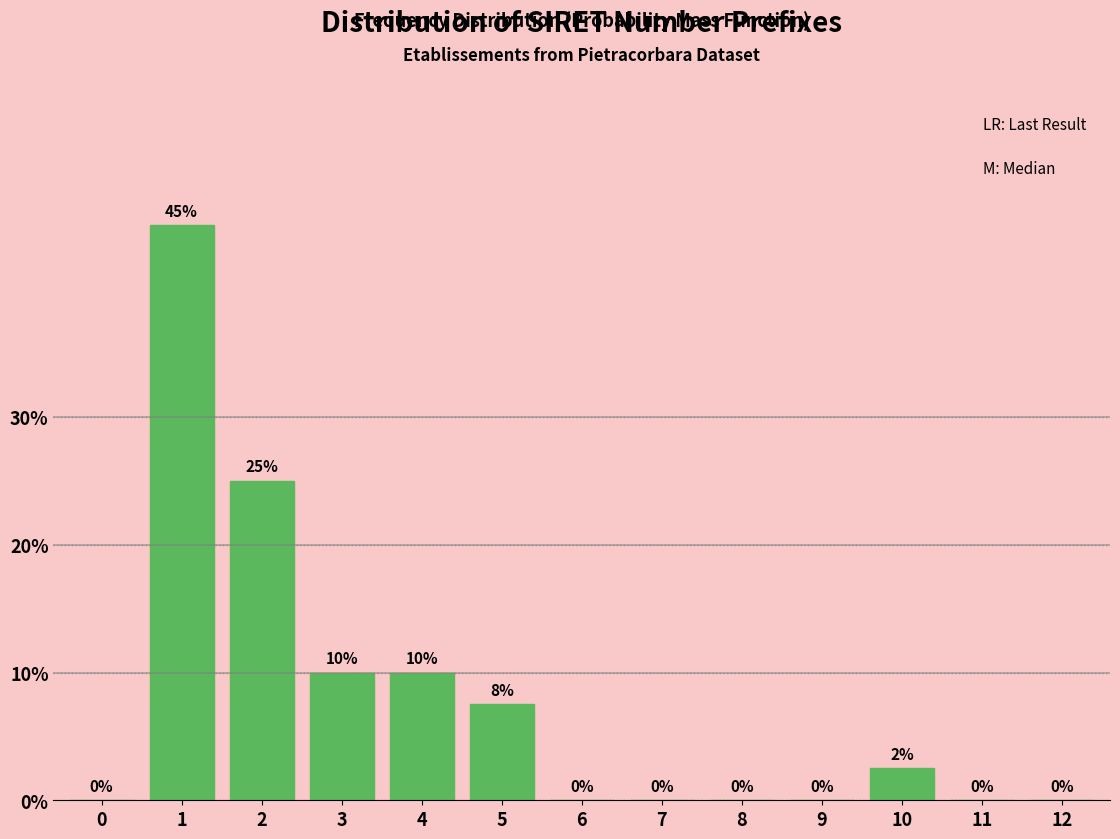

What is the greatest value displayed?

45.0